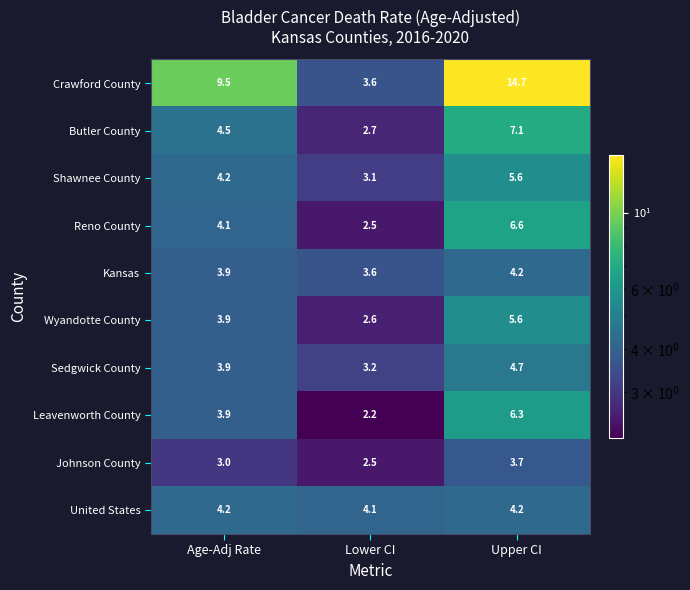

What is the average value of the Wyandotte County series?

4.0